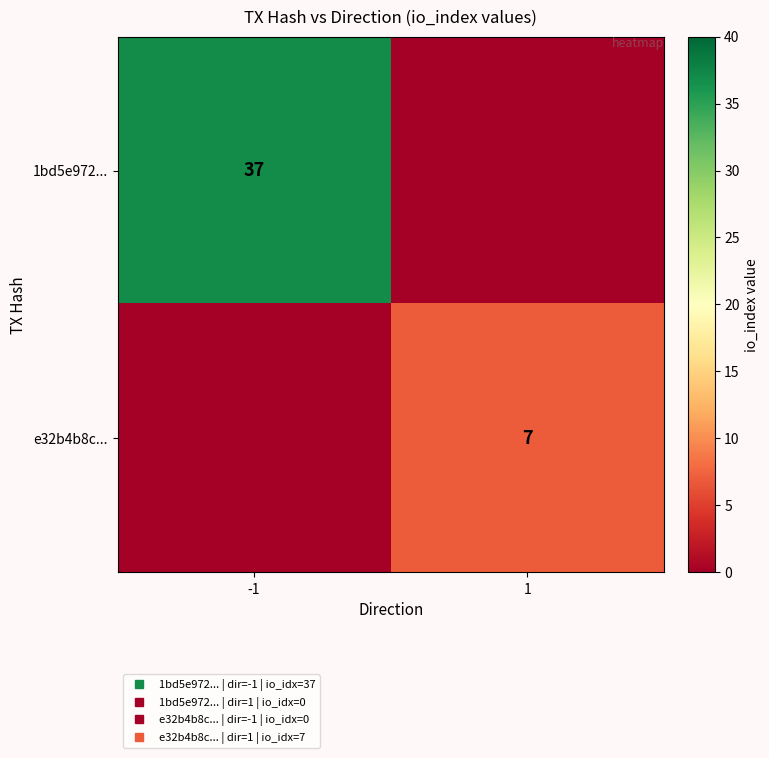

True or false: 1bd5e972... has a value of 0 at 1.

True